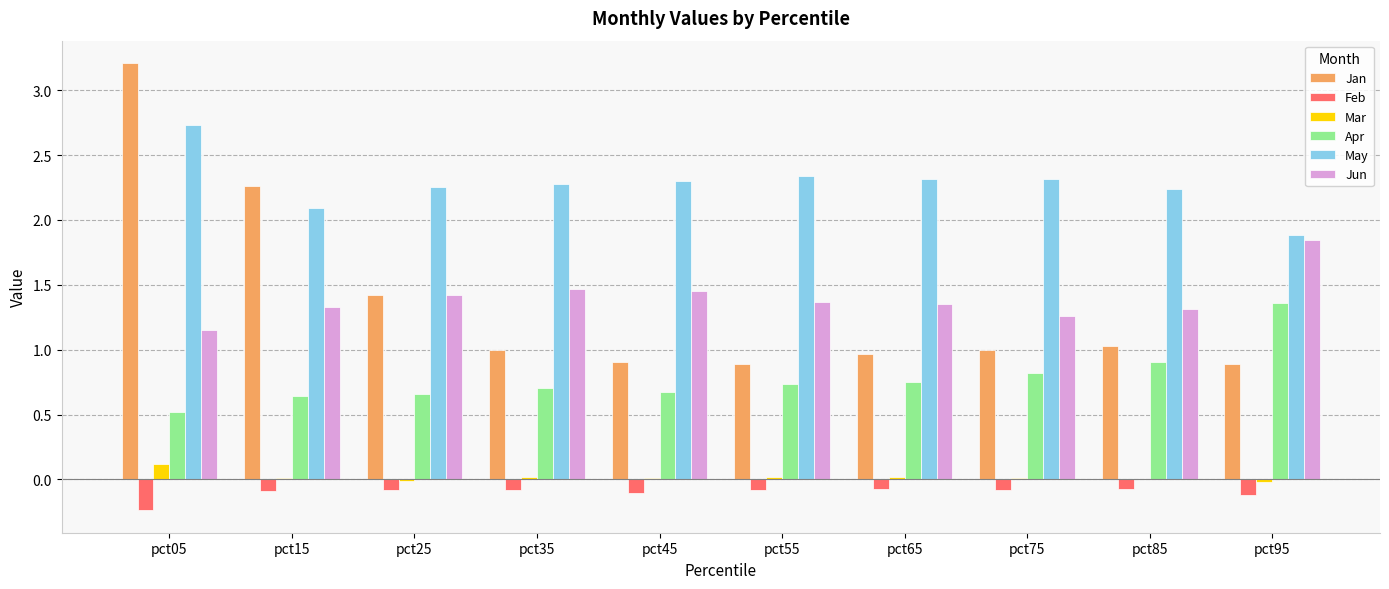

What is the maximum value shown in the chart?

3.2